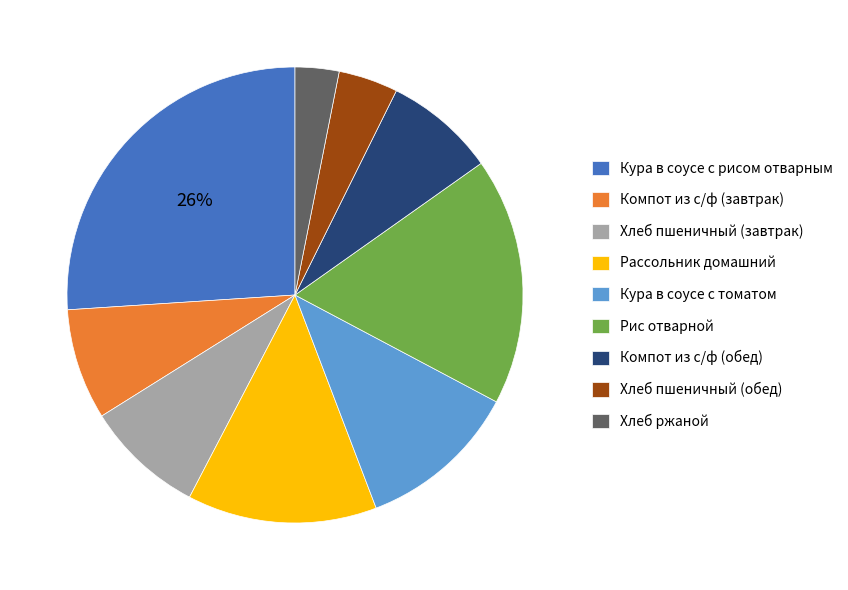

Is there any slice that represents more than half of the pie?

No